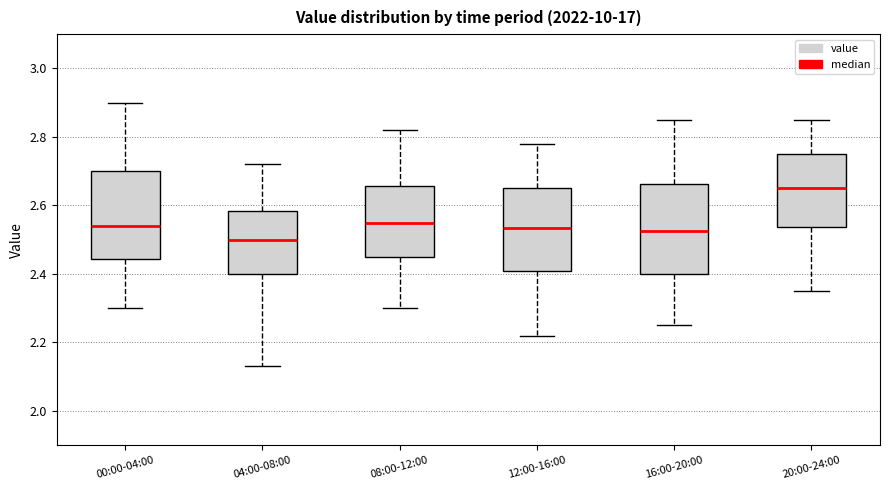

Which box has the highest median line?

20:00-24:00